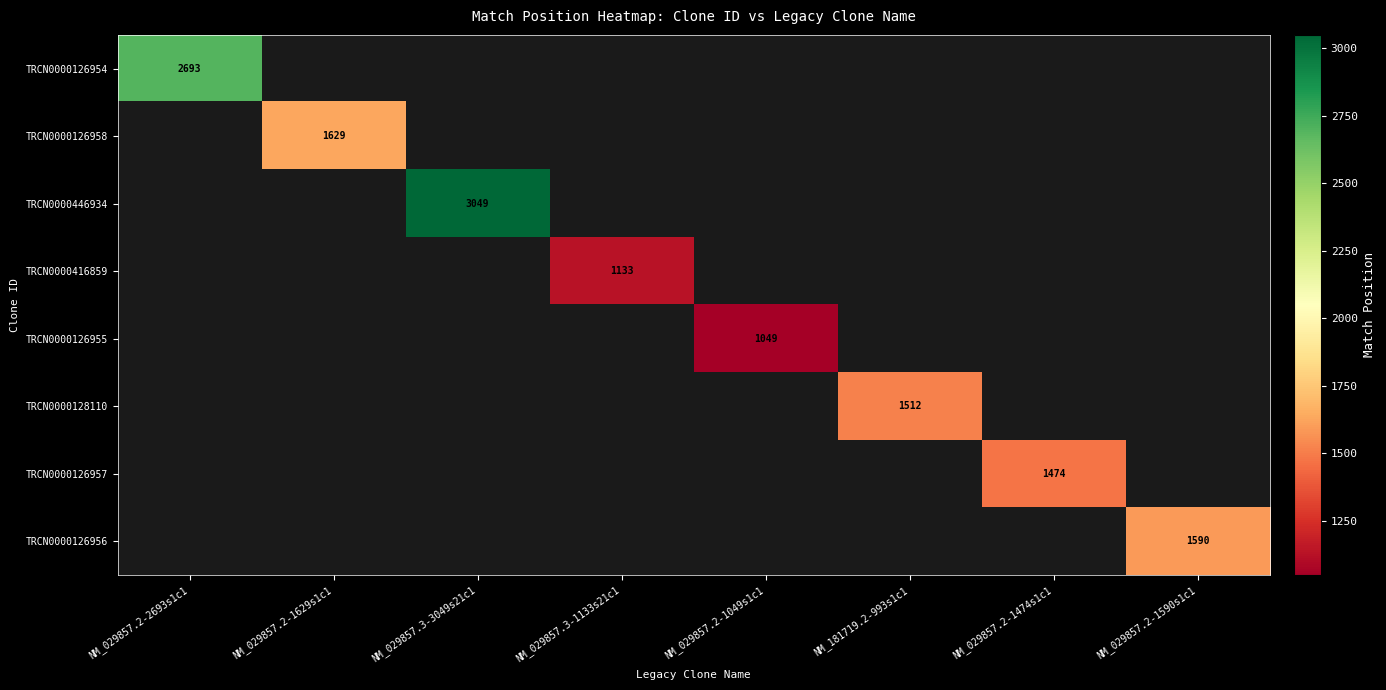

The value of TRCN0000128110 at NM_181719.2-993s1c1 is 334. True or false?

False